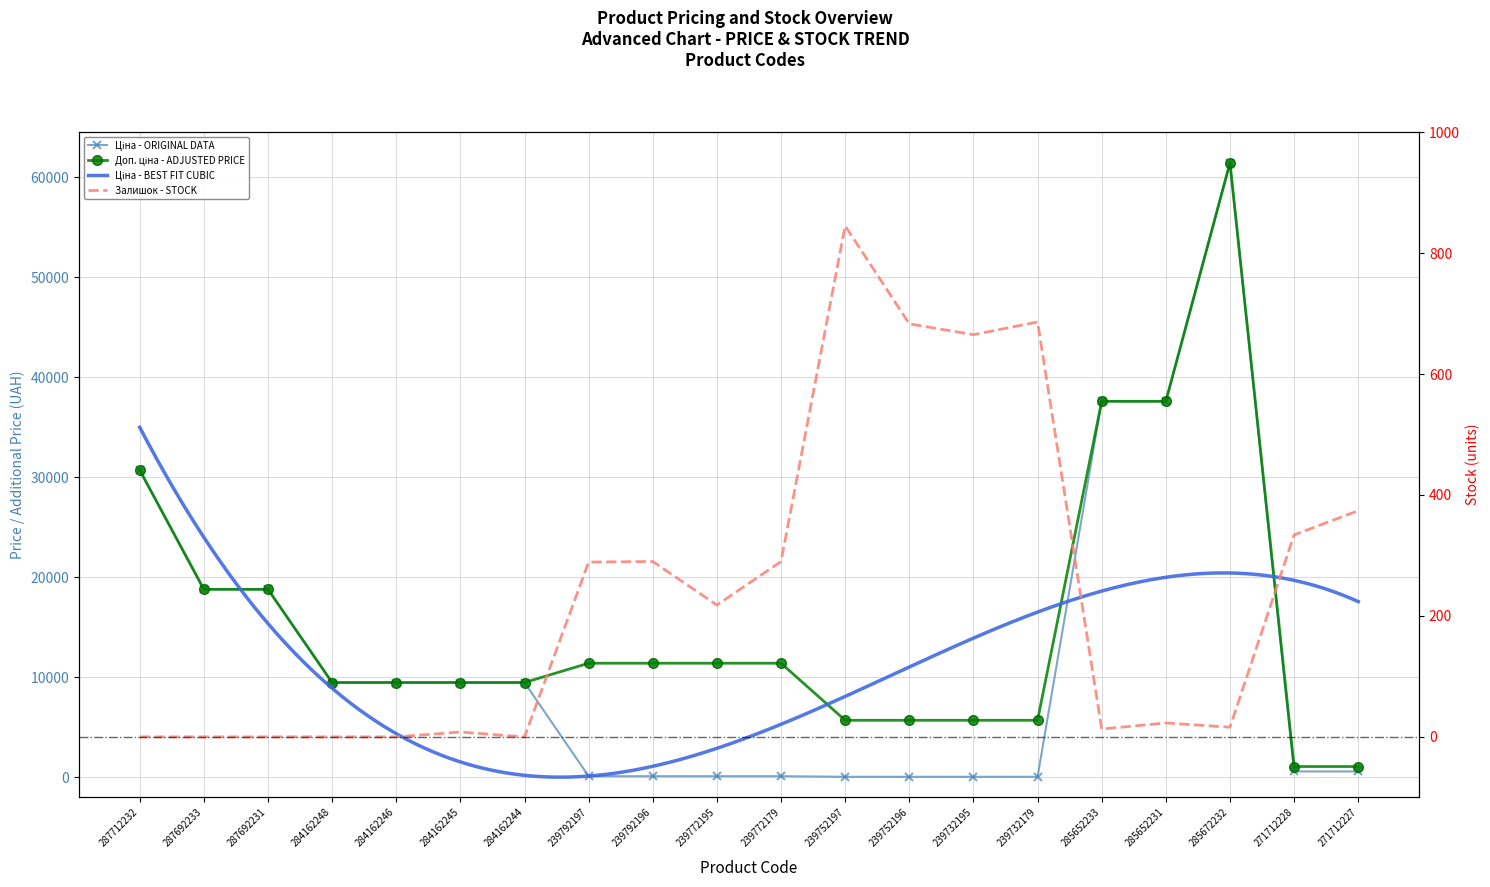

Reading left to right, extract all data points from this chart.

Ціна: 287712232=30717.1	287692233=18796.8	287692231=18796.8	284162248=9480.1	284162246=9480.1	284162245=9480.1	284162244=9480.1	239792197=114.1	239792196=114.1	239772195=114.1	239772179=114.1	239752197=57.0	239752196=57.0	239732195=57.0	239732179=57.0	285652233=37593.6	285652231=37593.6	285672232=61434.3	271712228=589.9	271712227=589.9
Доп. ціна: 287712232=30717.1	287692233=18796.8	287692231=18796.8	284162248=9480.1	284162246=9480.1	284162245=9480.1	284162244=9480.1	239792197=11410.0	239792196=11410.0	239772195=11410.0	239772179=11410.0	239752197=5705.0	239752196=5705.0	239732195=5705.0	239732179=5705.0	285652233=37593.6	285652231=37593.6	285672232=61434.3	271712228=1081.7	271712227=1081.7
Залишок: 287712232=0.0	287692233=0.0	287692231=0.0	284162248=0.0	284162246=0.0	284162245=8.0	284162244=0.0	239792197=289.0	239792196=290.0	239772195=218.0	239772179=290.0	239752197=845.0	239752196=683.0	239732195=665.0	239732179=686.0	285652233=13.0	285652231=23.0	285672232=16.0	271712228=334.0	271712227=374.0